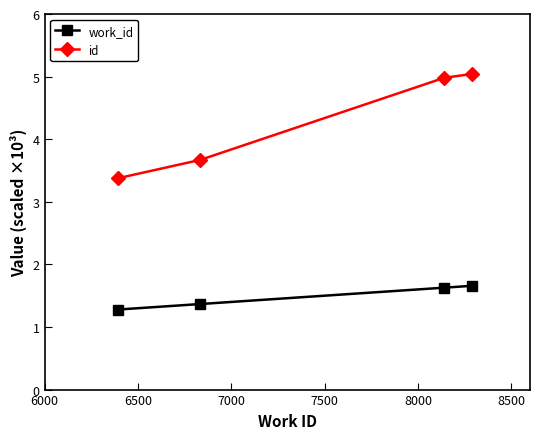

Which series has the widest spread of values?

id